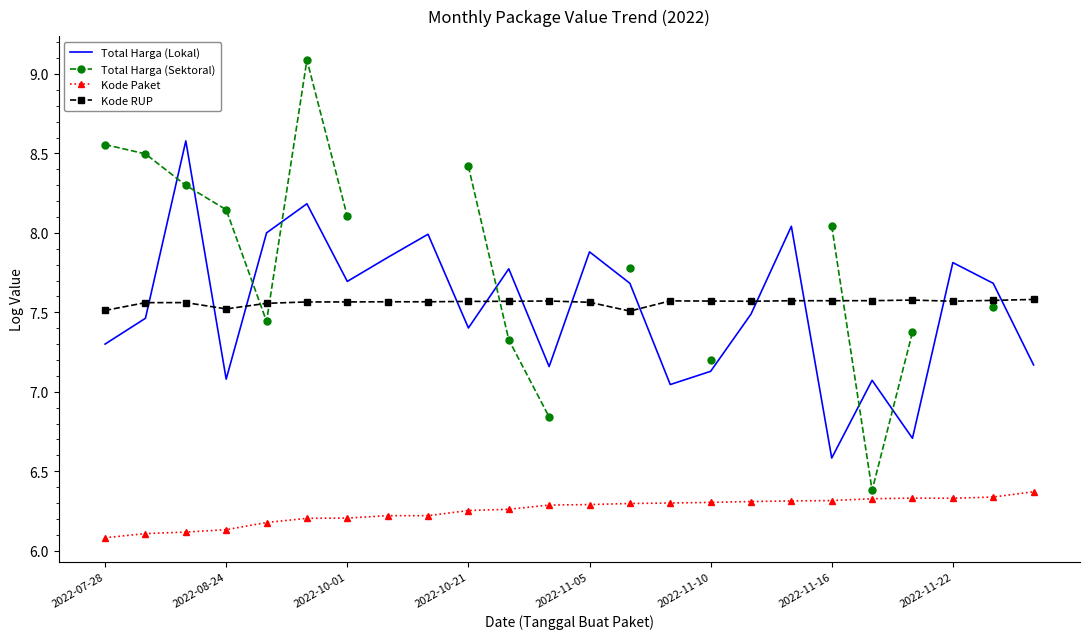

Which category has the highest value in the Kode Paket series?

23